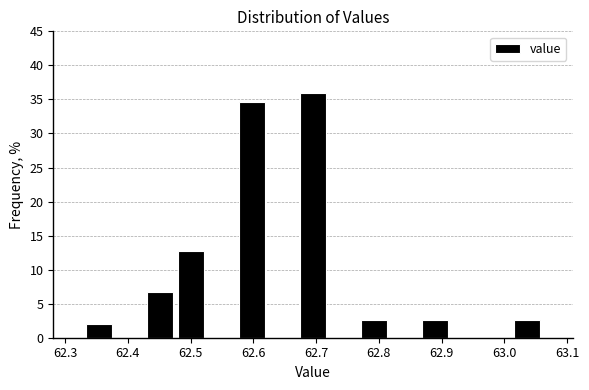

How tall is the bar that spans 62.33 to 62.38 on the x-axis? Neither the bar edges nor the heights are printed on the chart, so give them approximately, as read against the axes.

2.0